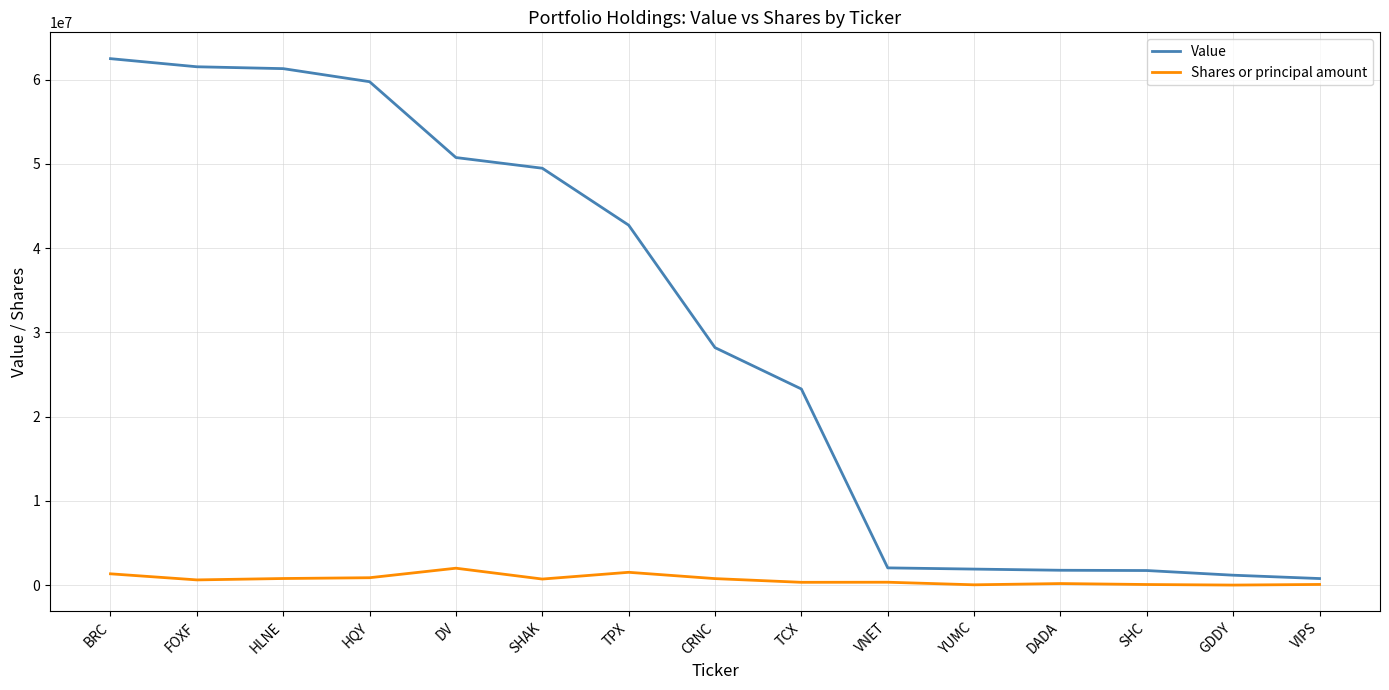

List the series in order of their peak value, lowest first.

Shares or principal amount, Value